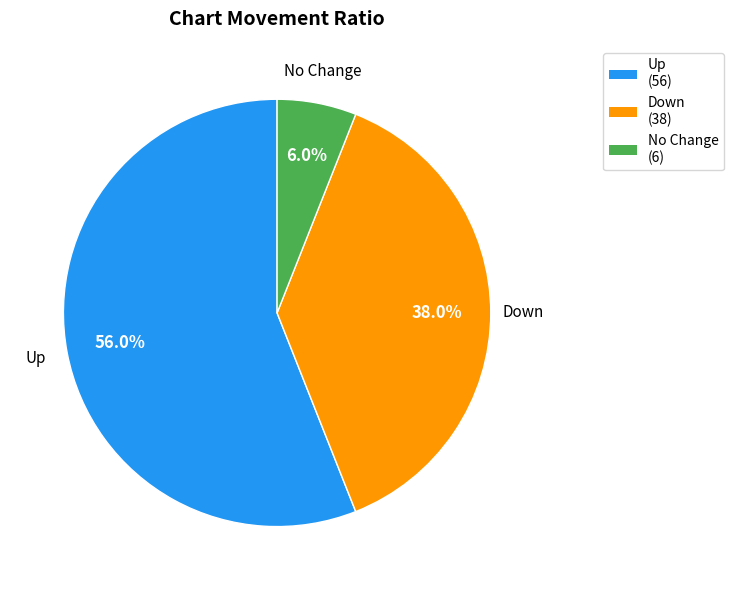

Is Up the majority of the pie?

Yes